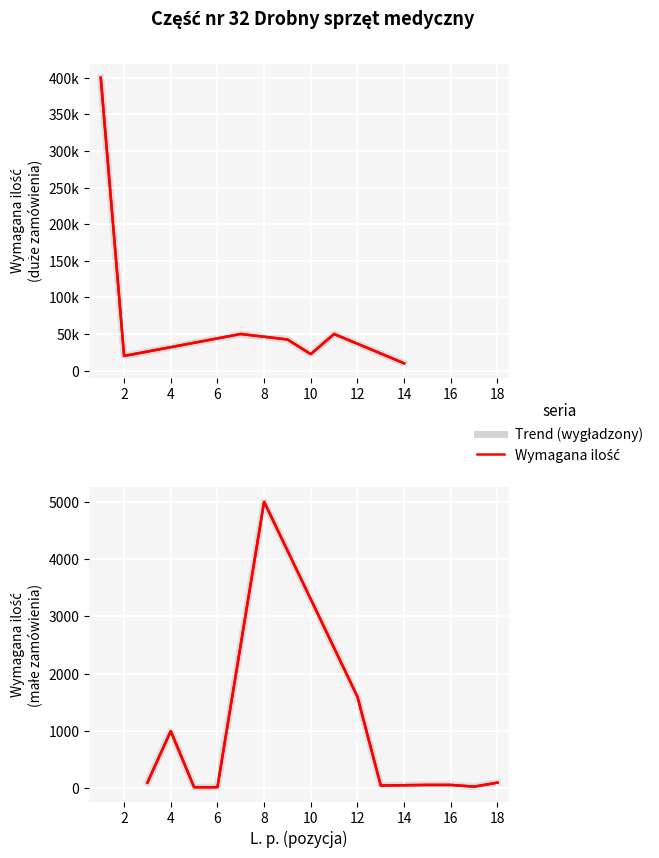

How many data points are above 1600?

8